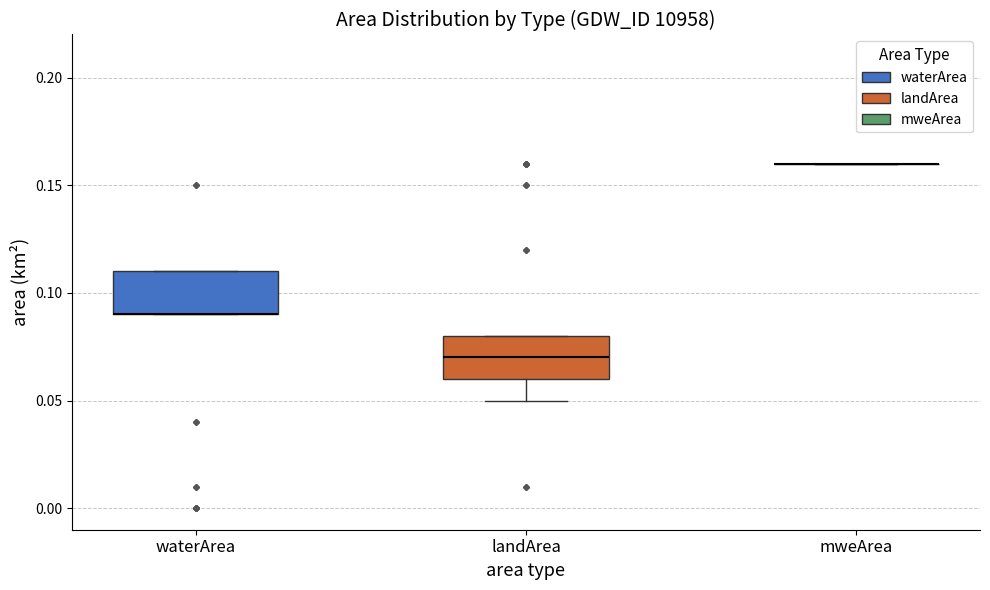

Reading left to right, transcribe this box plot: for each box, give where its median line is, the range the box spans, and where its two whiskers end, as read against the y-axis. The values are not printed on the chart, so give them approximately, as read against the axis.

waterArea: median 0.09 (drawn on the box's lower edge), box 0.09 to 0.11, whiskers 0.09 to 0.11
landArea: median 0.07, box 0.06 to 0.08, whiskers 0.05 to 0.08
mweArea: box collapsed to a line at 0.16, whiskers 0.16 to 0.16